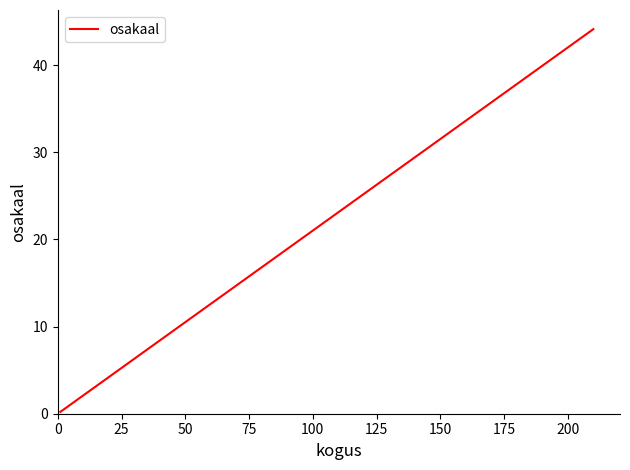

What is the minimum value shown in the chart?

0.2